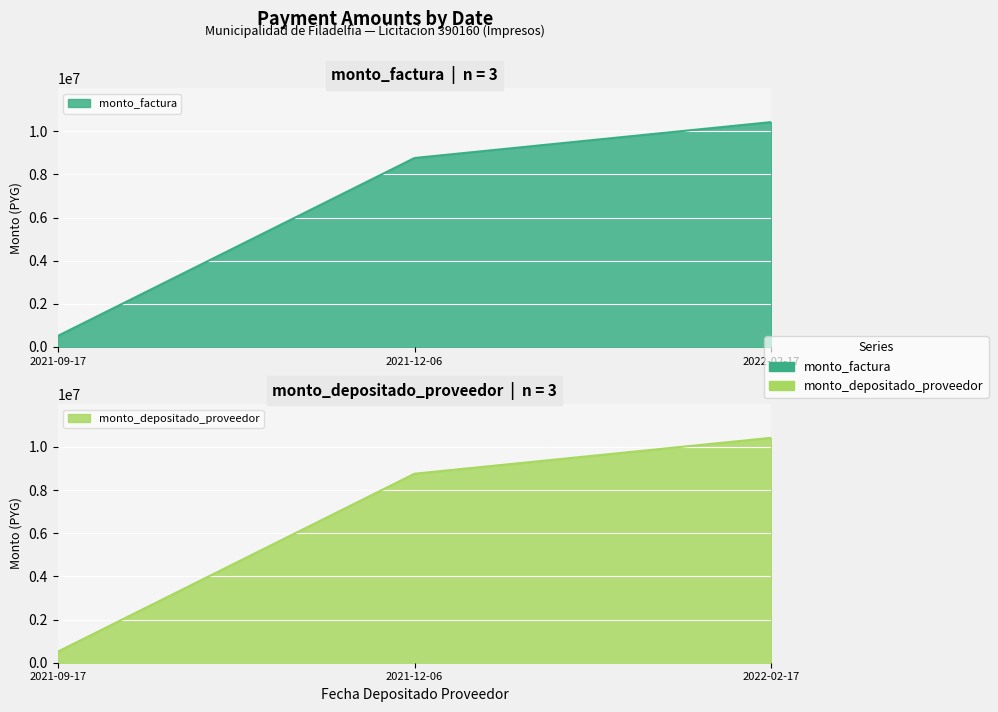

What is the difference between the maximum and minimum values in the monto_factura series?

9915000